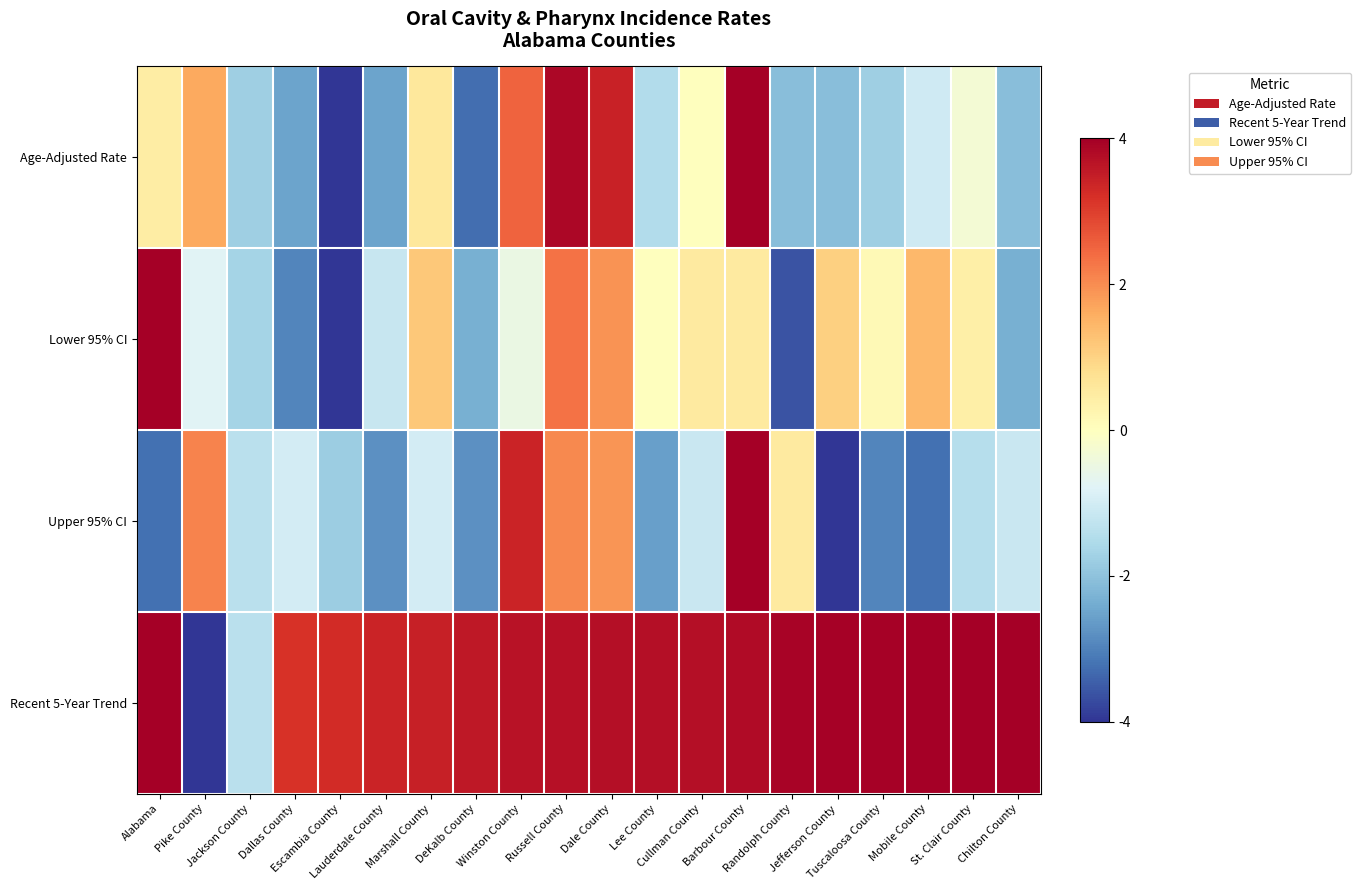

Reading left to right, list all the values displayed in this chart.

Age-Adjusted Rate: Alabama=0.4	Pike County=1.6	Jackson County=-1.8	Dallas County=-2.5	Escambia County=-4.0	Lauderdale County=-2.5	Marshall County=0.6	DeKalb County=-3.3	Winston County=2.5	Russell County=3.9	Dale County=3.4	Lee County=-1.5	Cullman County=0.0	Barbour County=4.0	Randolph County=-2.1	Jefferson County=-2.1	Tuscaloosa County=-1.8	Mobile County=-1.0	St. Clair County=-0.3	Chilton County=-2.1
Lower 95% CI: Alabama=4.0	Pike County=-0.8	Jackson County=-1.7	Dallas County=-3.0	Escambia County=-4.0	Lauderdale County=-1.2	Marshall County=1.2	DeKalb County=-2.3	Winston County=-0.5	Russell County=2.3	Dale County=1.9	Lee County=0.0	Cullman County=0.5	Barbour County=0.5	Randolph County=-3.6	Jefferson County=1.0	Tuscaloosa County=0.1	Mobile County=1.4	St. Clair County=0.4	Chilton County=-2.3
Upper 95% CI: Alabama=-3.2	Pike County=2.1	Jackson County=-1.4	Dallas County=-1.0	Escambia County=-1.8	Lauderdale County=-2.8	Marshall County=-1.0	DeKalb County=-2.8	Winston County=3.4	Russell County=2.0	Dale County=1.9	Lee County=-2.6	Cullman County=-1.1	Barbour County=4.0	Randolph County=0.5	Jefferson County=-4.0	Tuscaloosa County=-2.9	Mobile County=-3.2	St. Clair County=-1.4	Chilton County=-1.1
Recent 5-Year Trend: Alabama=4.0	Pike County=-4.0	Jackson County=-1.4	Dallas County=3.2	Escambia County=3.3	Lauderdale County=3.4	Marshall County=3.4	DeKalb County=3.6	Winston County=3.7	Russell County=3.7	Dale County=3.7	Lee County=3.7	Cullman County=3.7	Barbour County=3.8	Randolph County=3.9	Jefferson County=3.9	Tuscaloosa County=3.9	Mobile County=4.0	St. Clair County=4.0	Chilton County=4.0